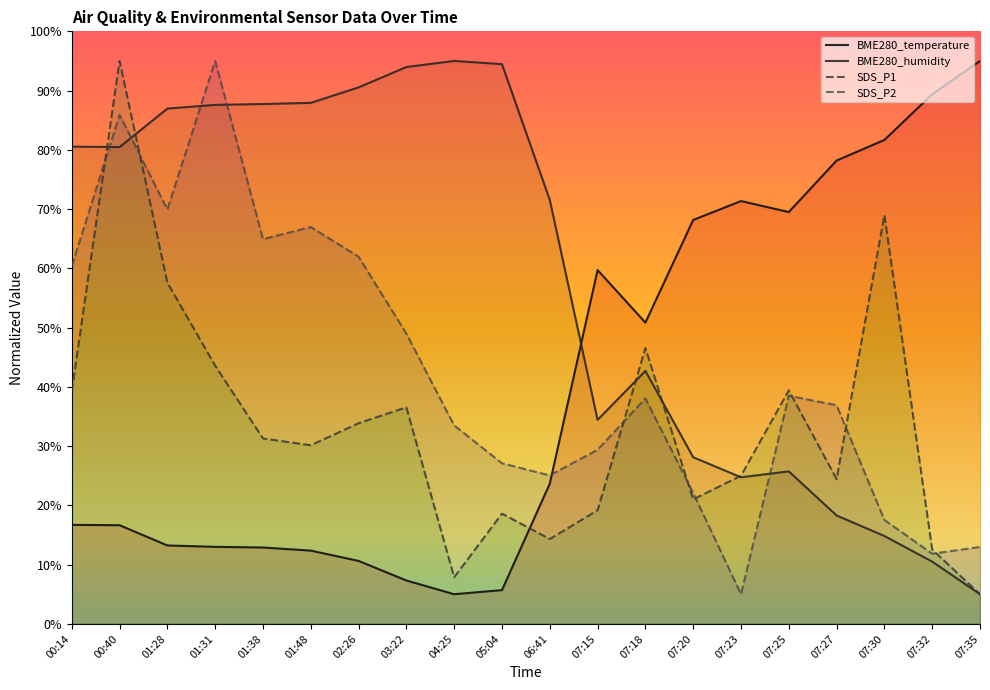

What is the sum of all SDS_P2 values?

851.9